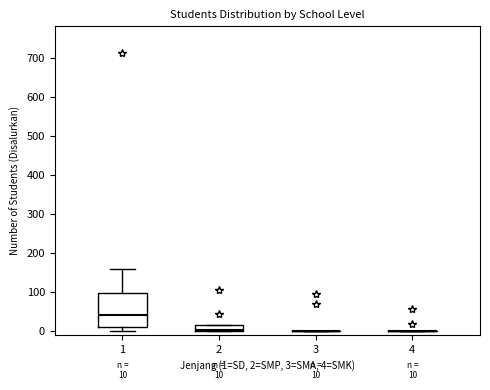

Comparing the boxes themselves (not the whiskers), which one is the tallest?

1